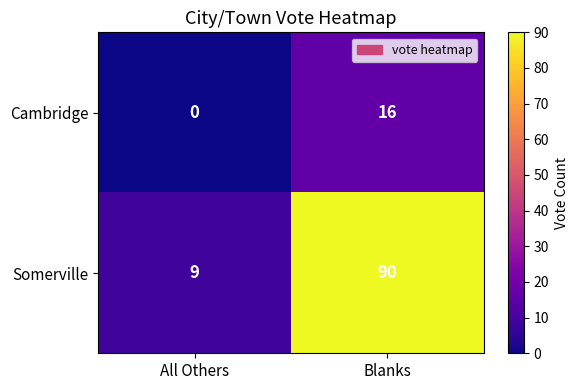

List the series in order of their peak value, highest first.

Somerville, Cambridge